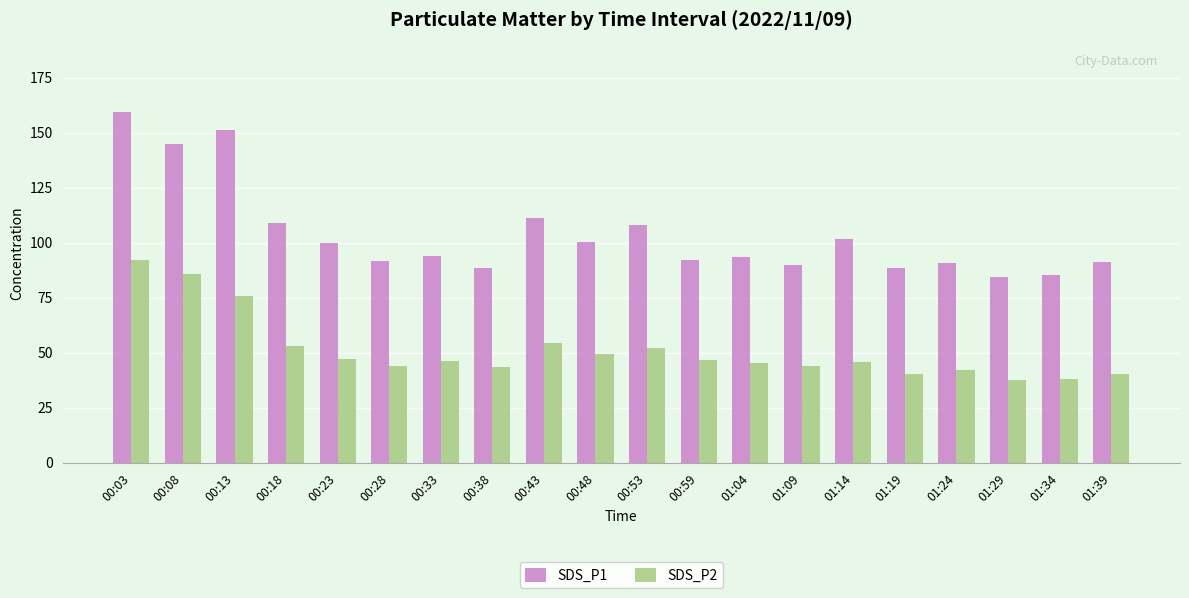

What is the average value of the SDS_P1 series?

103.7